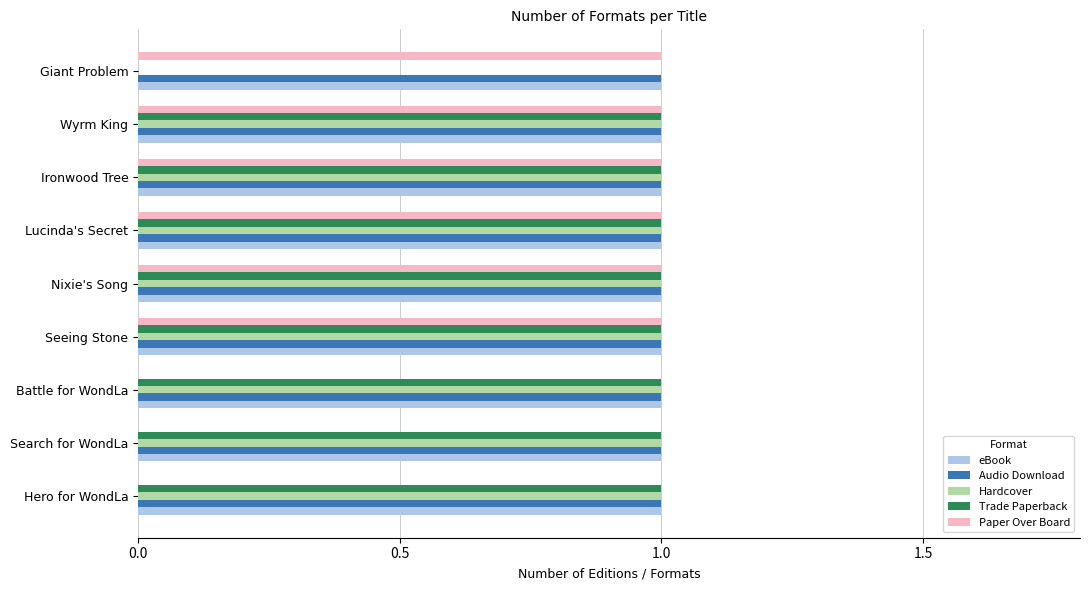

What is the total value across all series at Search for WondLa?

4